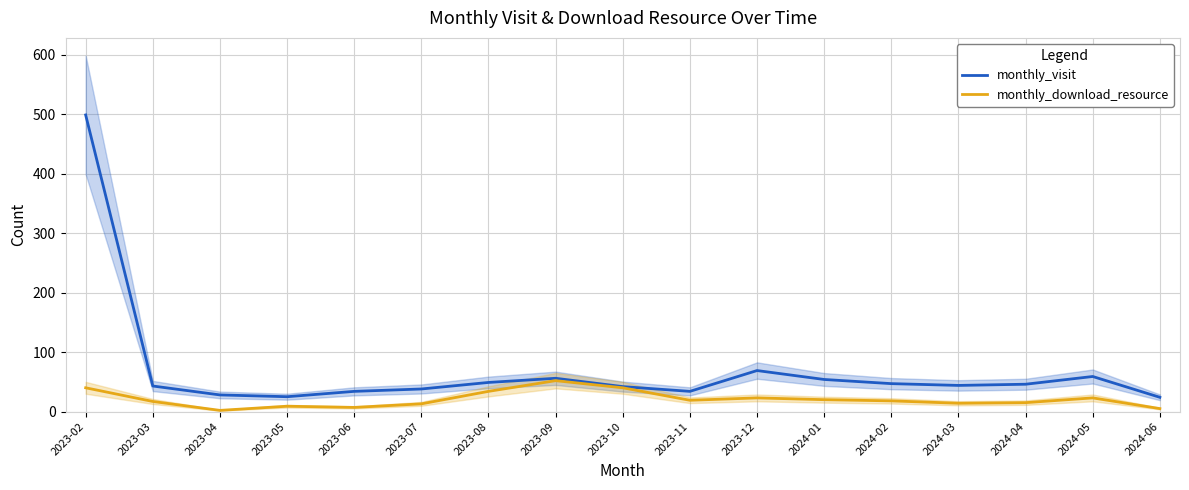

How many series are shown in this chart?

2